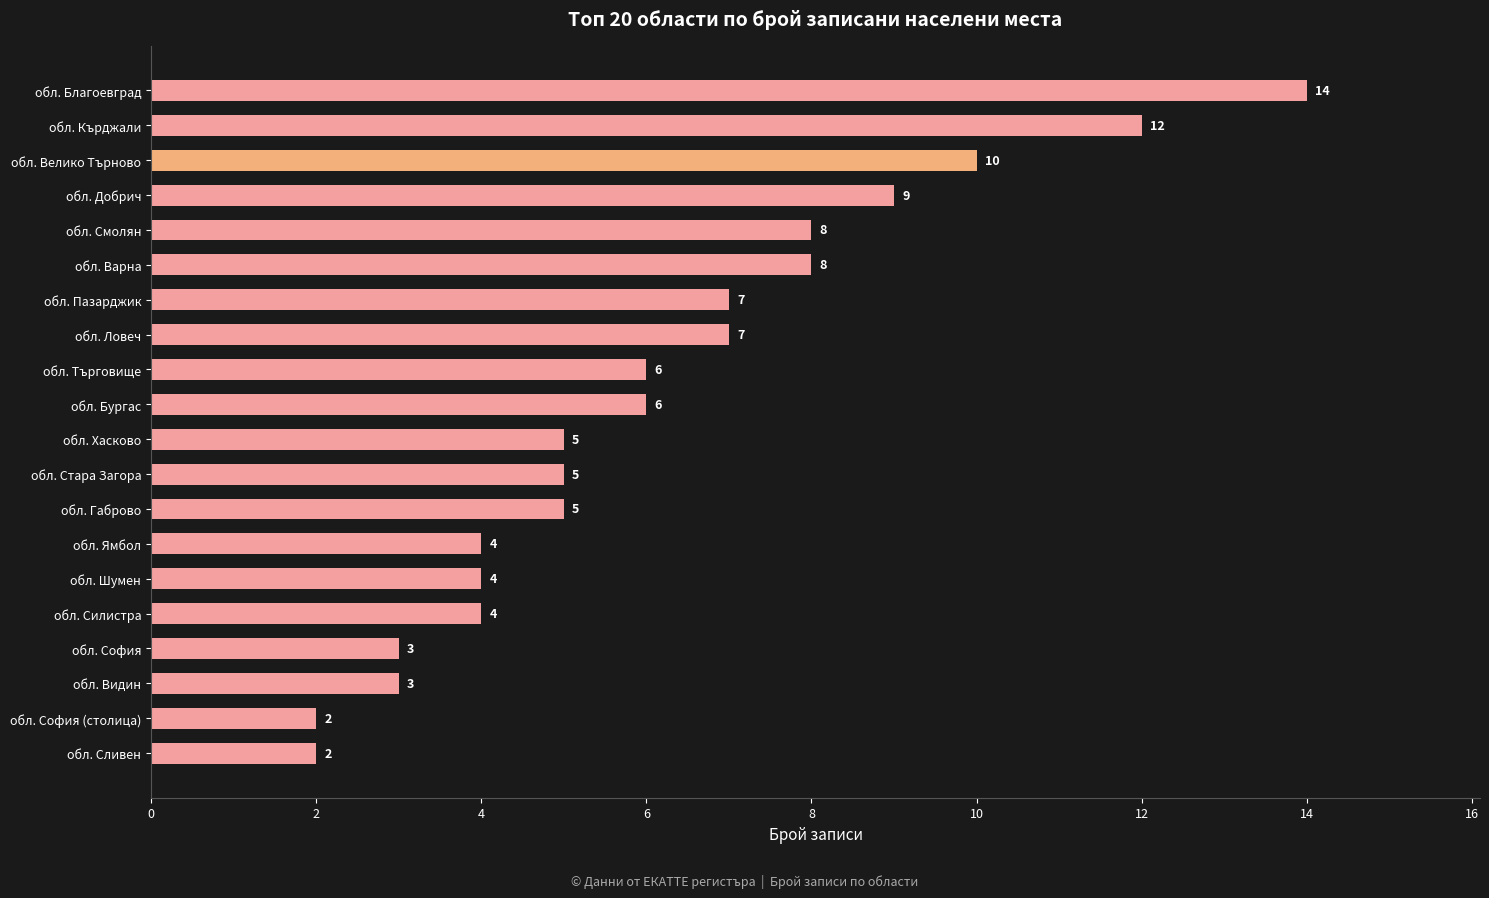

What is the difference between the maximum and second lowest values?

12